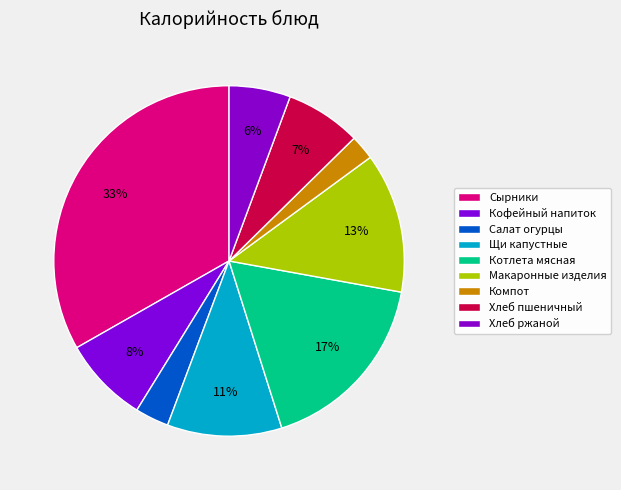

Which category has the smallest portion of the pie?

Компот